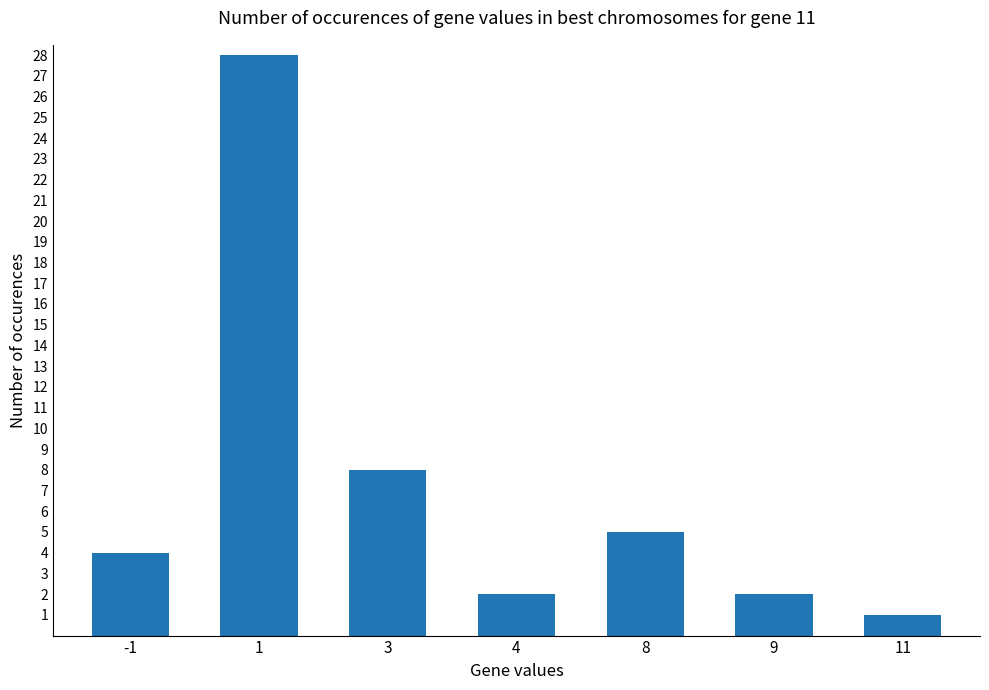

How many data points does each series have?

7